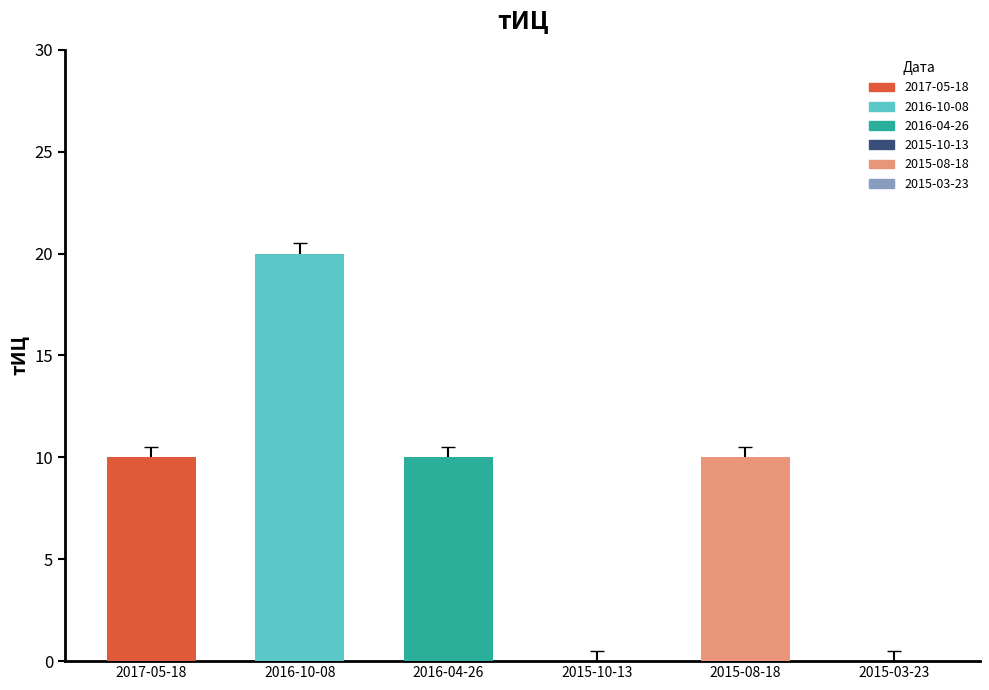

At which category does the chart reach its peak across all series?

2016-10-08